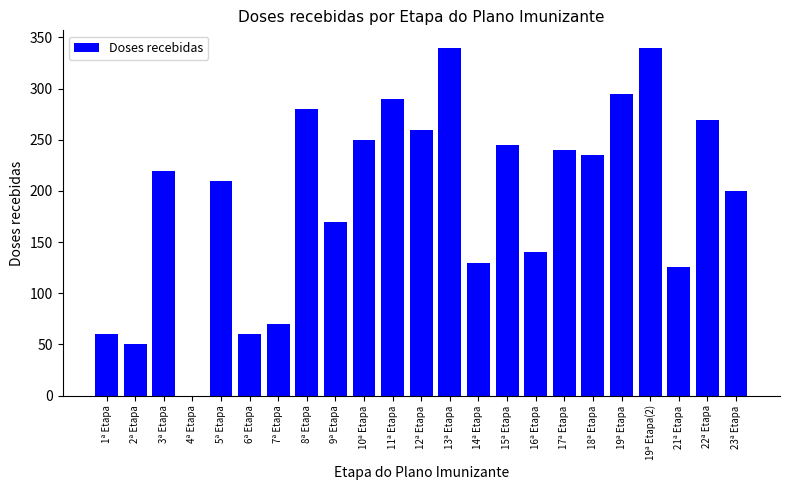

Approximately how many times larger is the value at 22ª Etapa compared to 19ª Etapa?

0.9